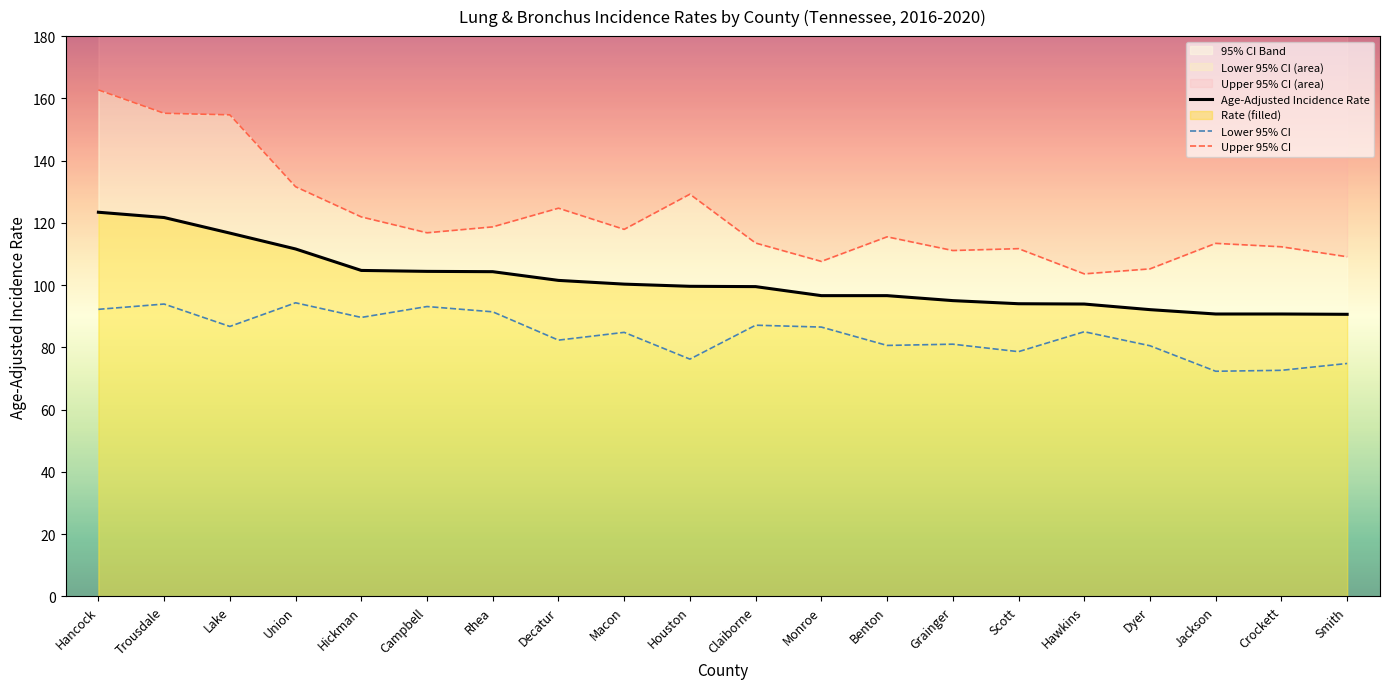

What is the difference between the highest and lowest values at Dyer?

24.7